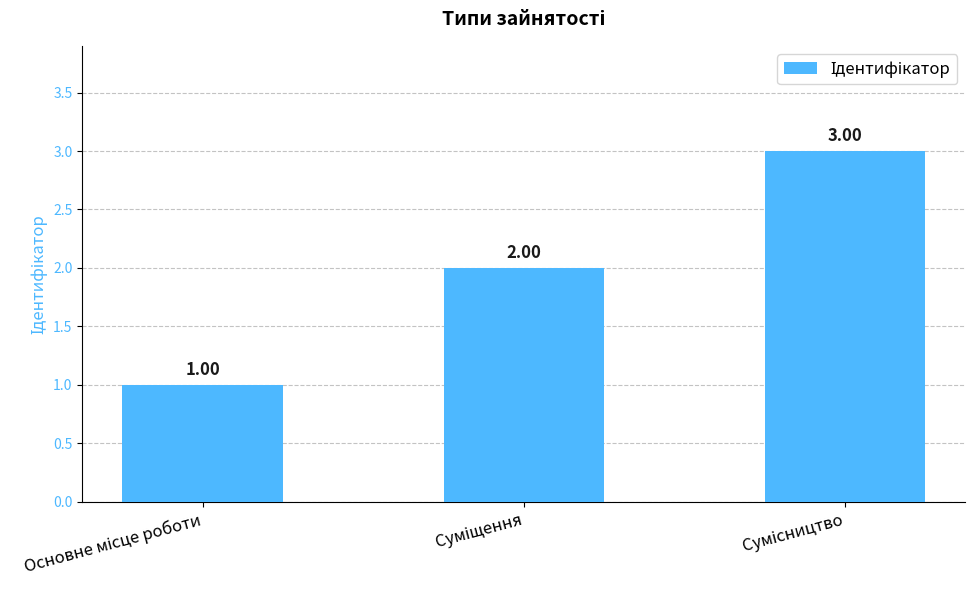

What is the sum of all values?

6